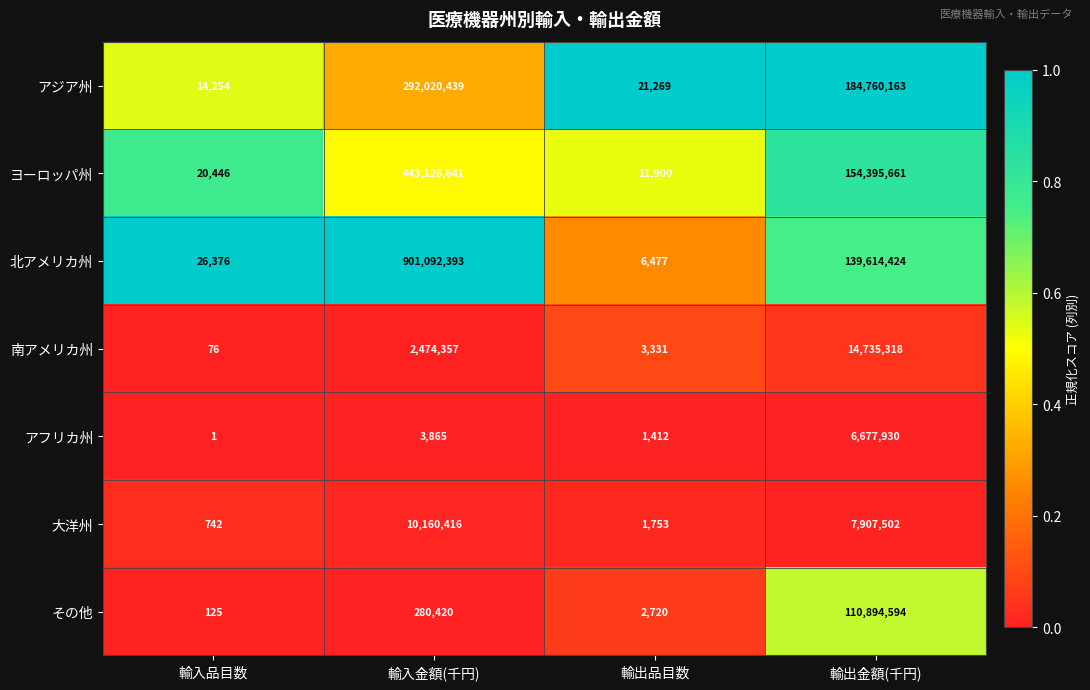

The その他 series shows 42242551 at 輸出金額(千円). True or false?

False